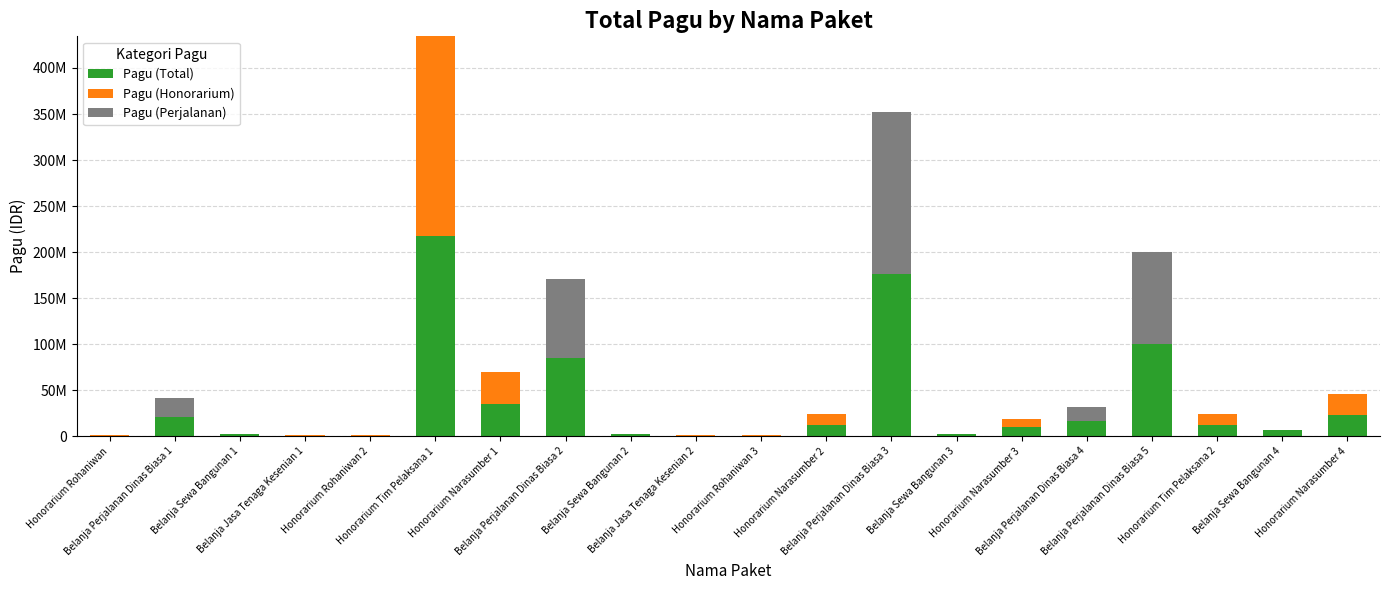

List the labels in order of Pagu (Honorarium) value, largest first.

Honorarium Tim Pelaksana 1, Honorarium Narasumber 1, Honorarium Narasumber 4, Honorarium Tim Pelaksana 2, Honorarium Narasumber 2, Honorarium Narasumber 3, Honorarium Rohaniwan, Belanja Jasa Tenaga Kesenian 1, Honorarium Rohaniwan 2, Belanja Jasa Tenaga Kesenian 2, Honorarium Rohaniwan 3, Belanja Perjalanan Dinas Biasa 1, Belanja Sewa Bangunan 1, Belanja Perjalanan Dinas Biasa 2, Belanja Sewa Bangunan 2, Belanja Perjalanan Dinas Biasa 3, Belanja Sewa Bangunan 3, Belanja Perjalanan Dinas Biasa 4, Belanja Perjalanan Dinas Biasa 5, Belanja Sewa Bangunan 4